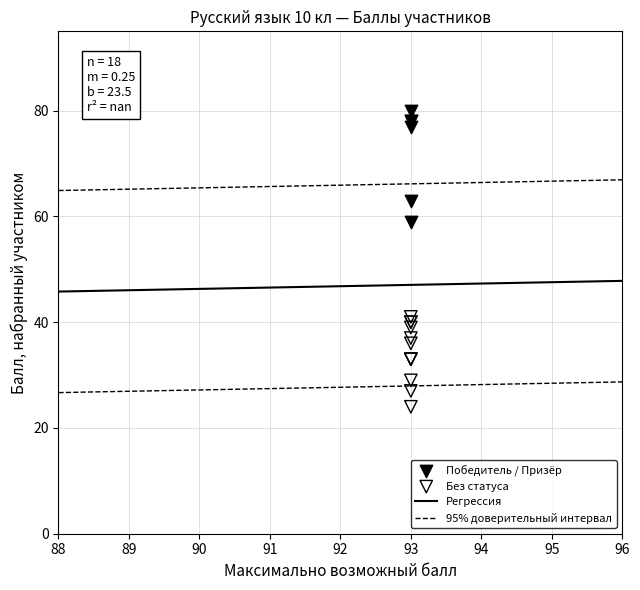

Which series has the largest Y range (max minus min)?

Победитель / Призёр